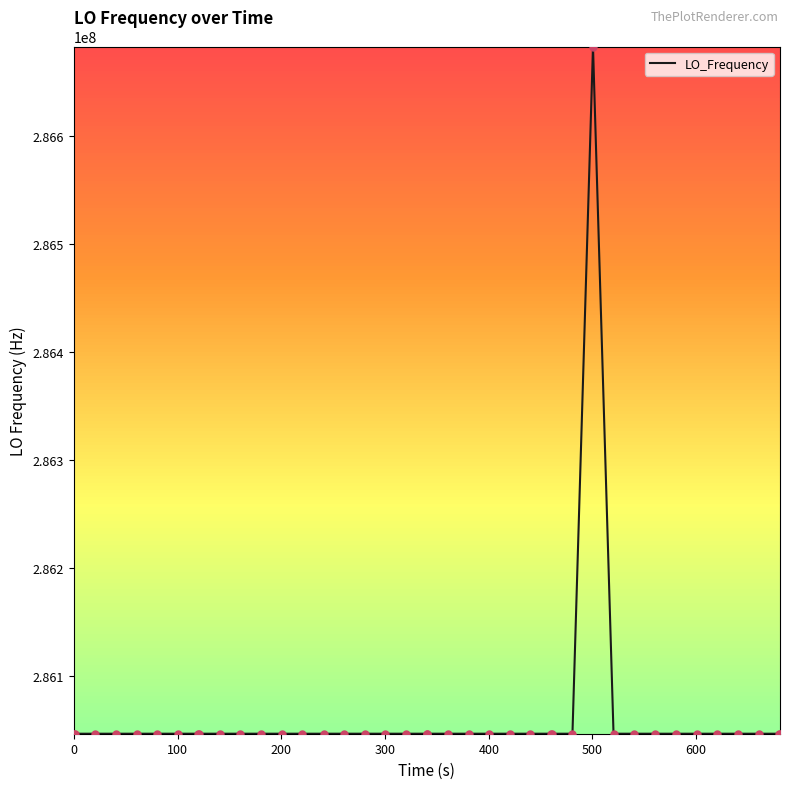

What is the greatest value displayed?

286682708.1